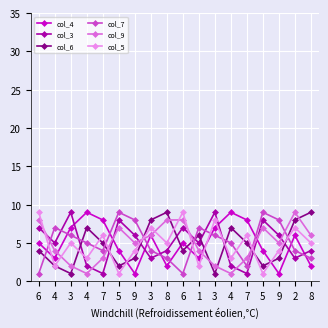

Is it true that col_9 equals 6 at 8?

True